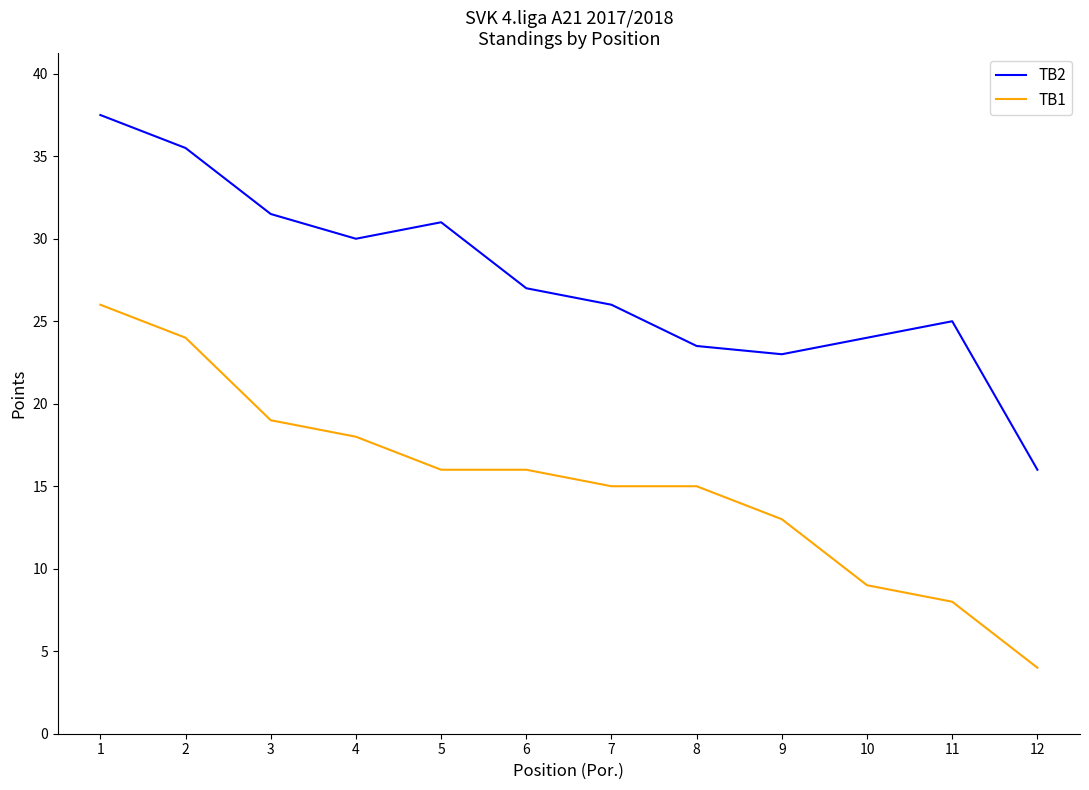

Which series changed the most between 4 and 6?

TB2